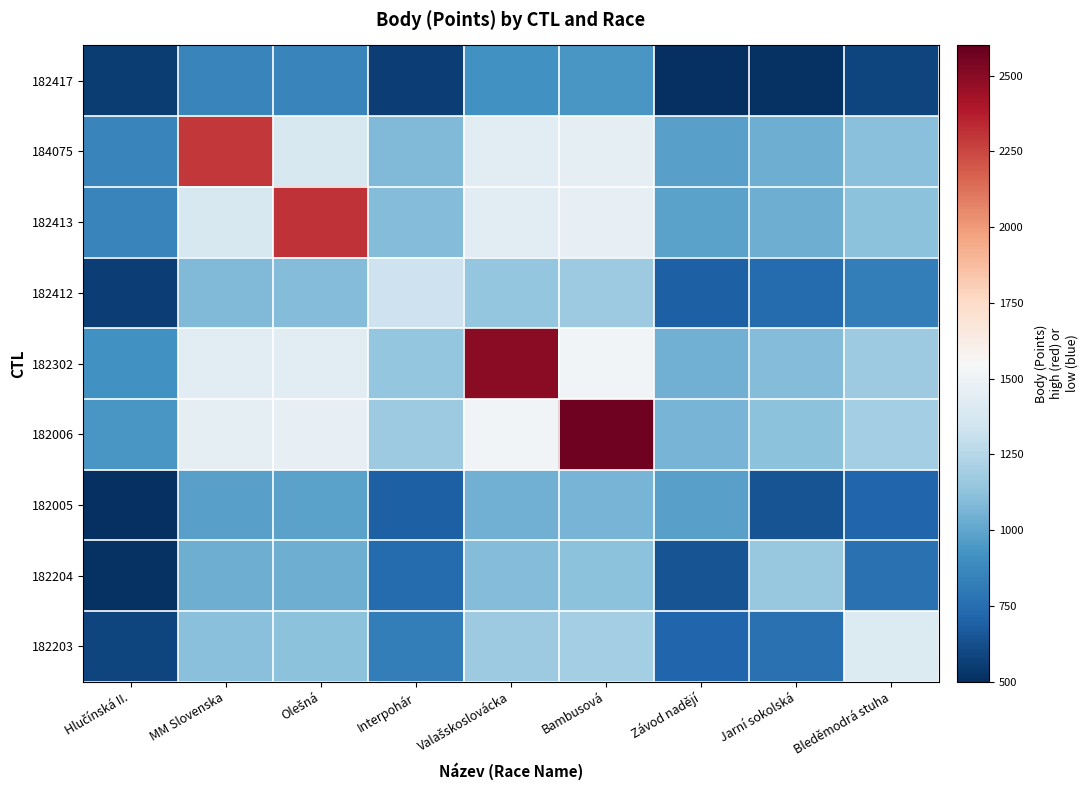

Count the number of categories in the chart.

9